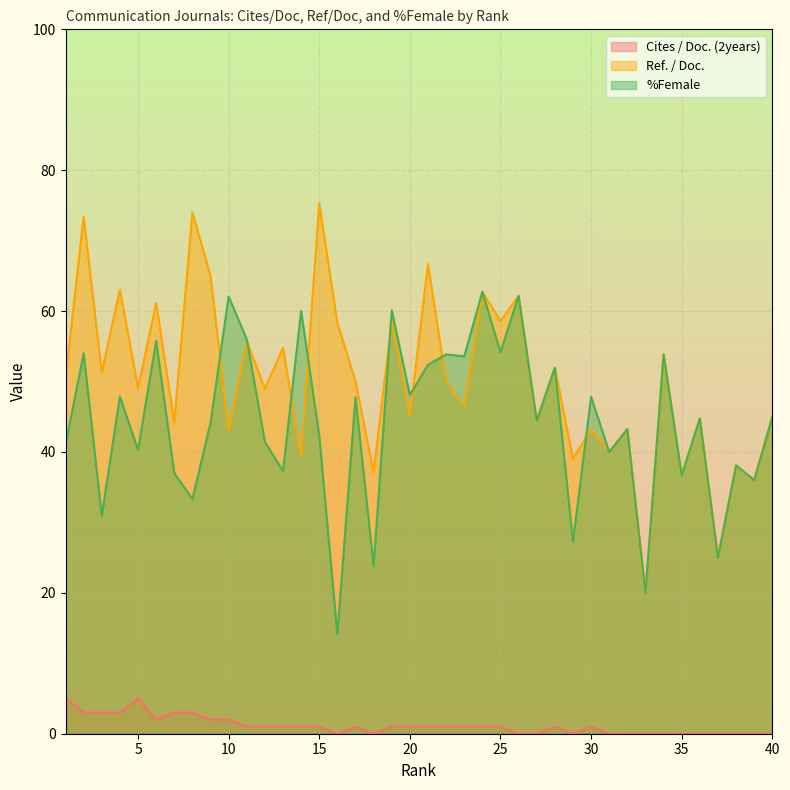

Rank the series by their maximum value, from lowest to highest.

Cites / Doc. (2years), %Female, Ref. / Doc.